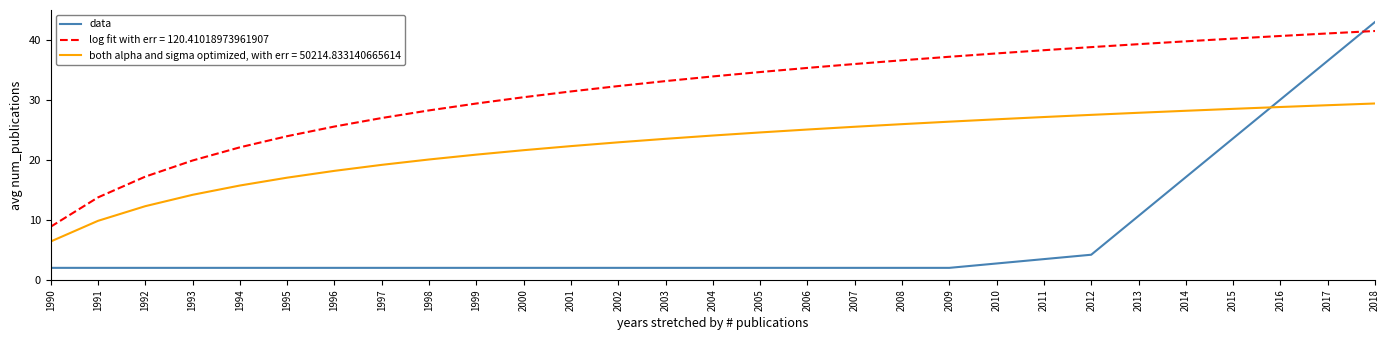

At 2005, list the series in order from smallest to largest.

data, both alpha and sigma optimized, with err = 50214.833140665614, log fit with err = 120.41018973961907